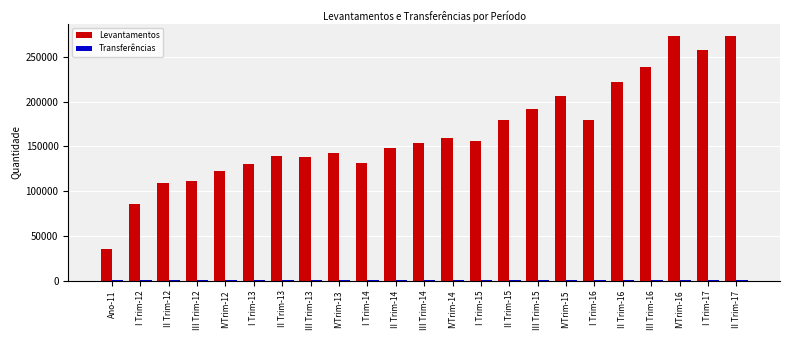

Which series has the largest total across all categories?

Levantamentos